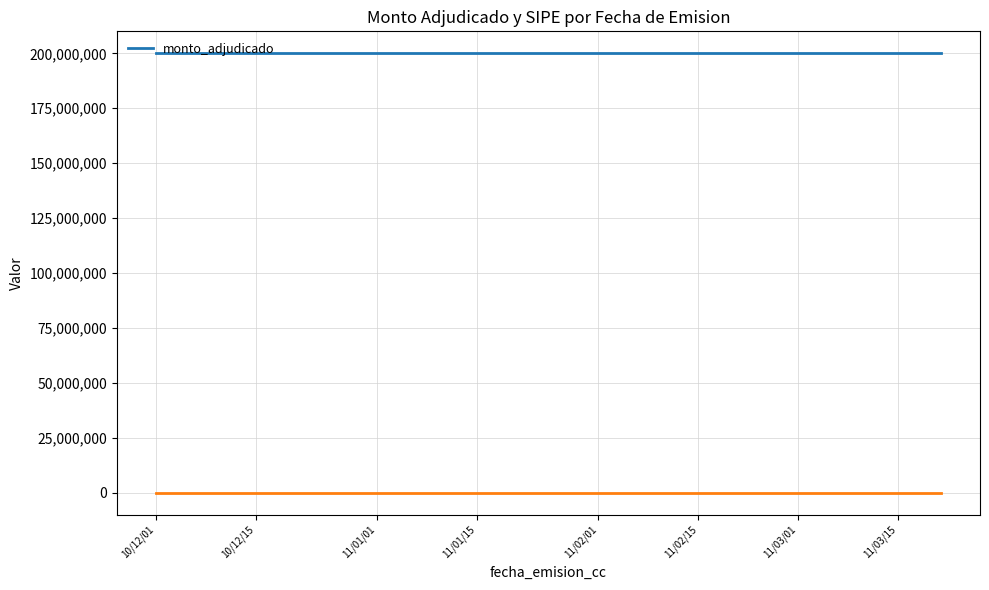

Reading left to right, extract all data points from this chart.

monto_adjudicado: 200000000	200000000	200000000	200000000
_sipe: 1	1	1	1